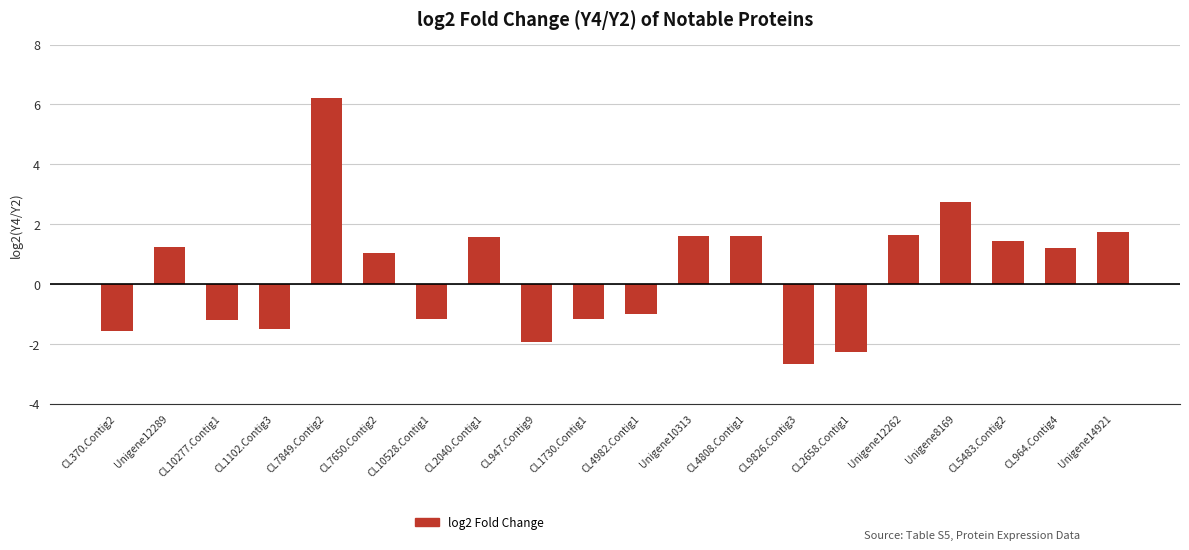

Is it true that the value at Unigene12262 is 1.6?

True